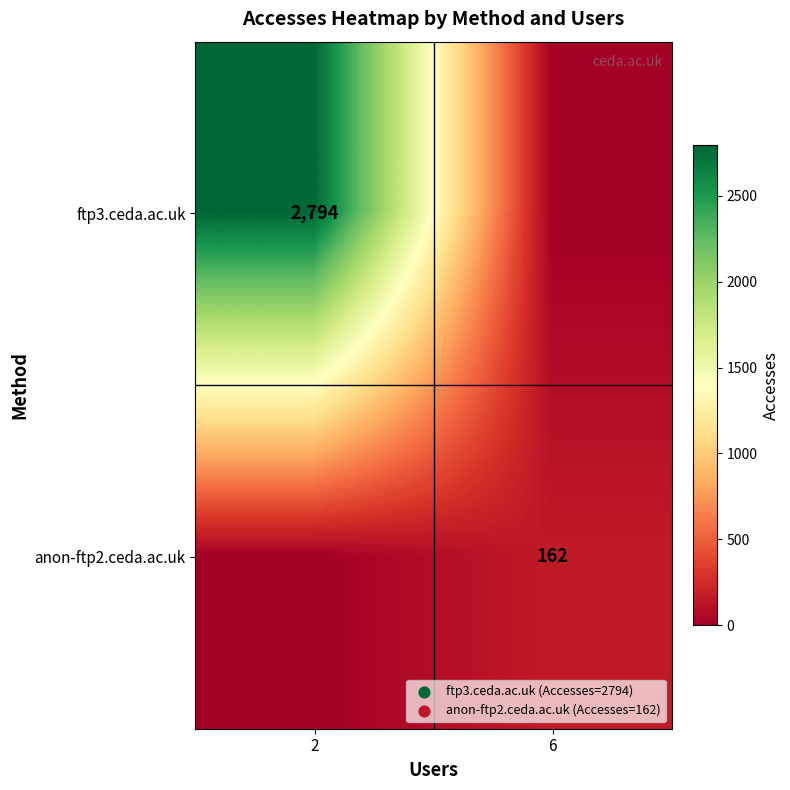

The ftp3.ceda.ac.uk series shows 1624 at 2. True or false?

False